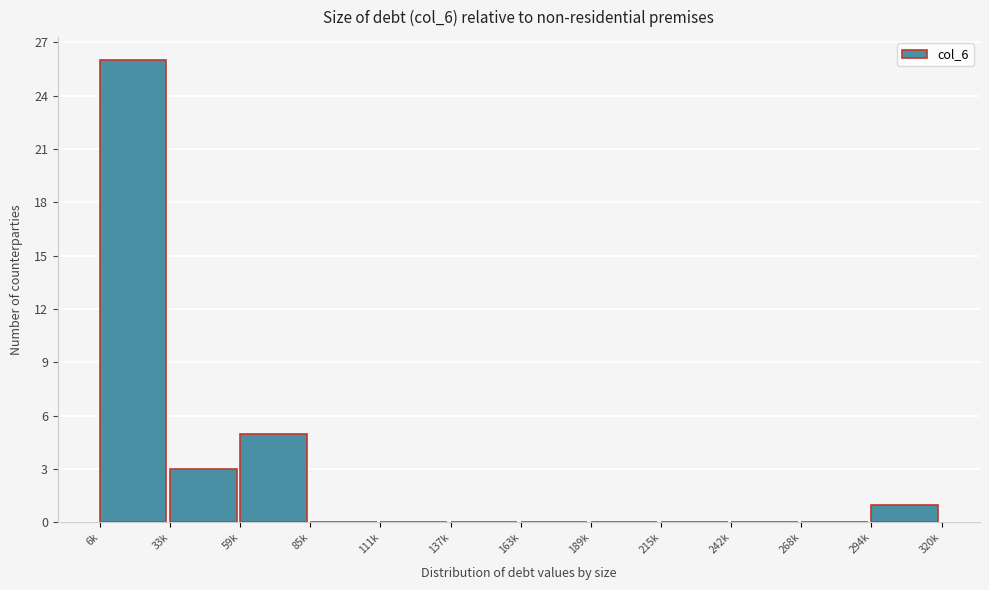

Reading left to right, what are all the values shown in this chart?

6k=26	33k=3	59k=5	85k=0	111k=0	137k=0	163k=0	189k=0	215k=0	242k=0	268k=0	294k=1